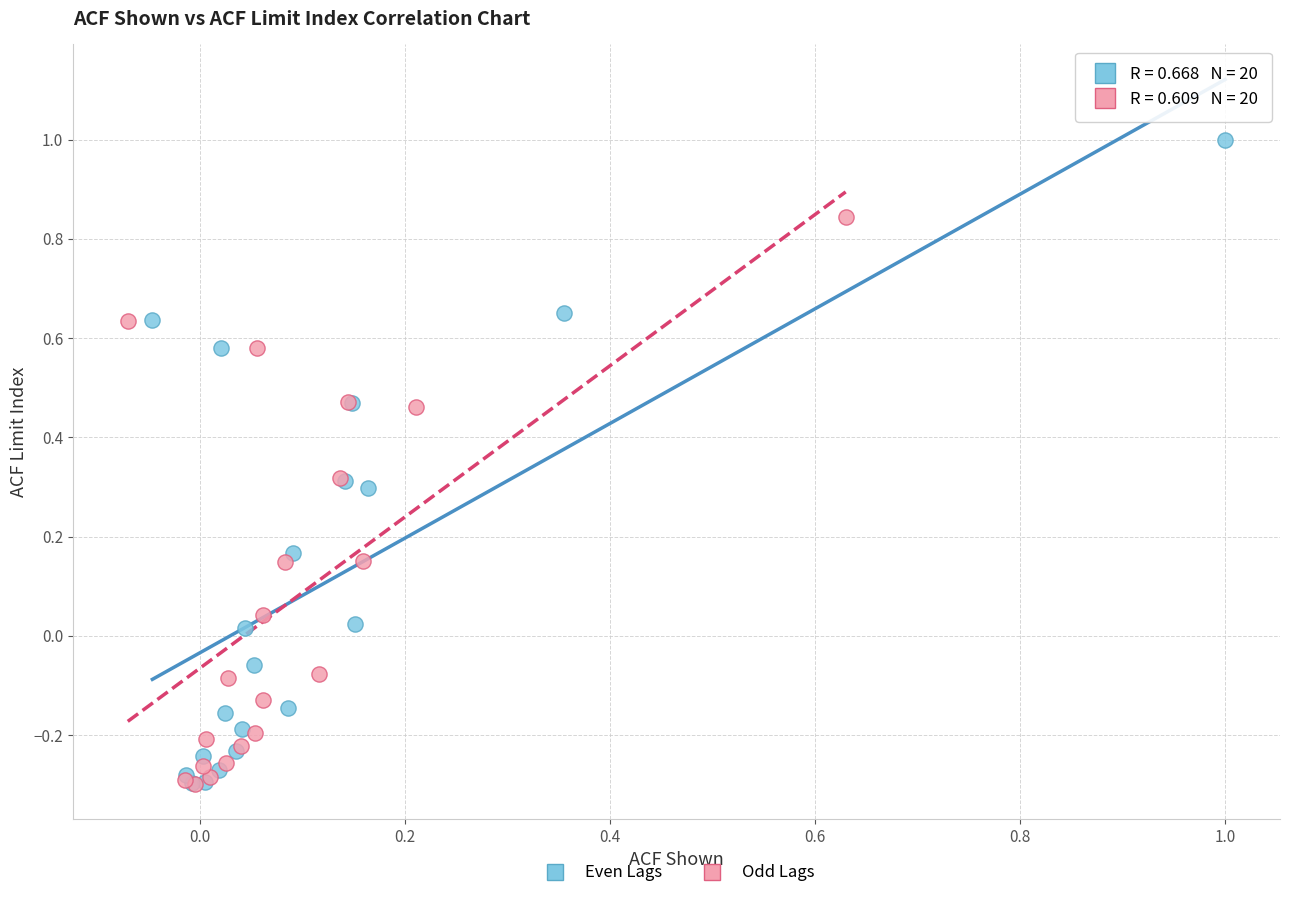

Which series has the widest spread of Y values?

Even Lags